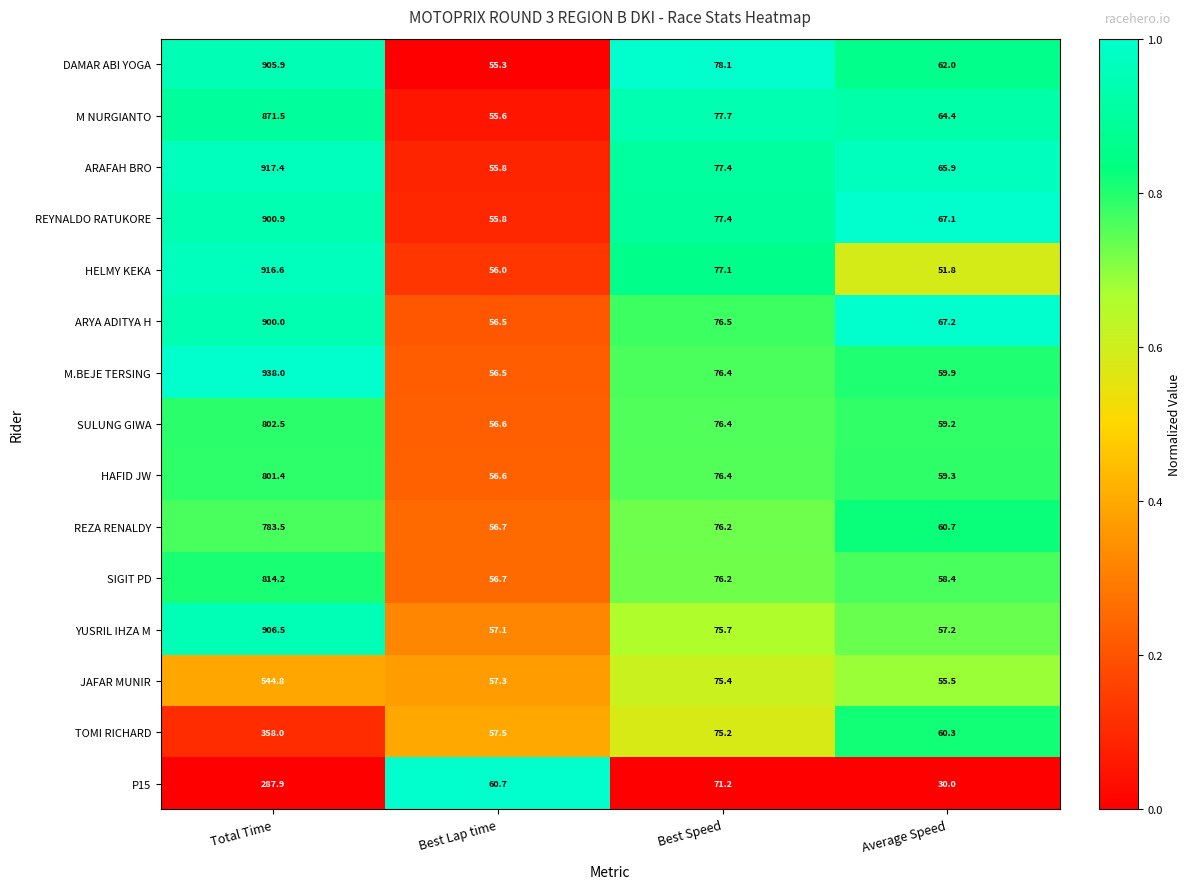

Which label corresponds to the smallest value in the chart?

Average Speed